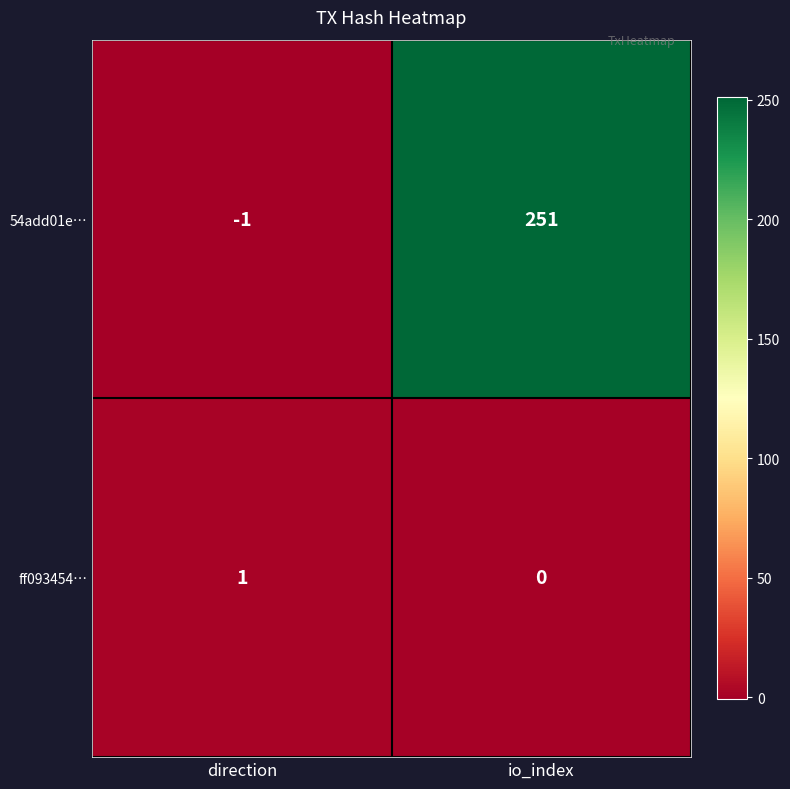

Reading left to right, transcribe all the data shown in this chart.

54add01e…: -1	251
ff093454…: 1	0